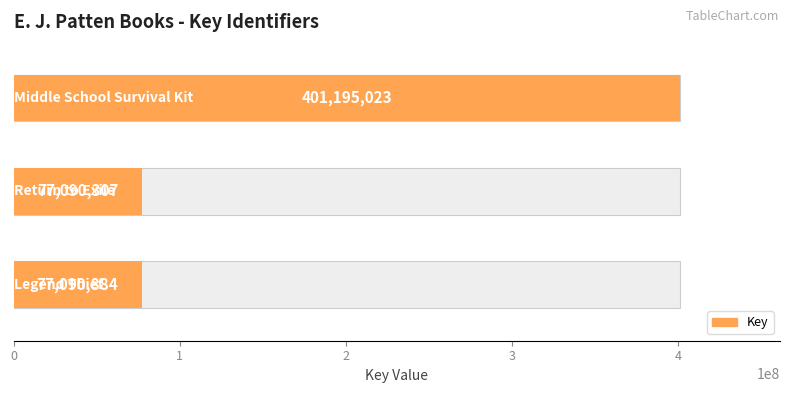

What is the difference between the maximum and minimum values?

324104716